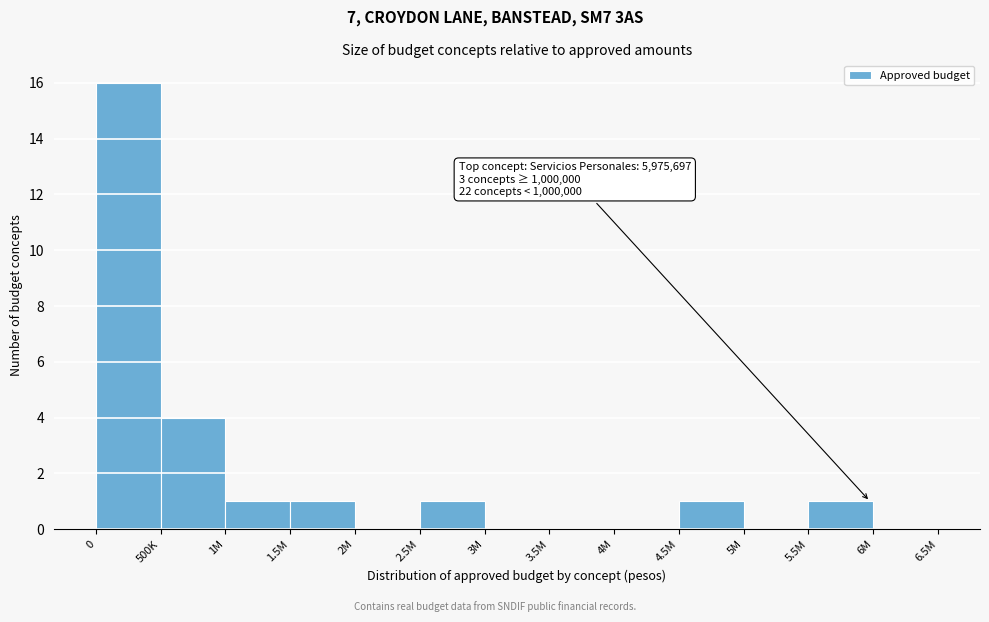

Reading right to left, extract all data points from this chart.

6M=0	5.5M=1	5M=0	4.5M=1	4M=0	3.5M=0	3M=0	2.5M=1	2M=0	1.5M=1	1M=1	500K=4	0=16